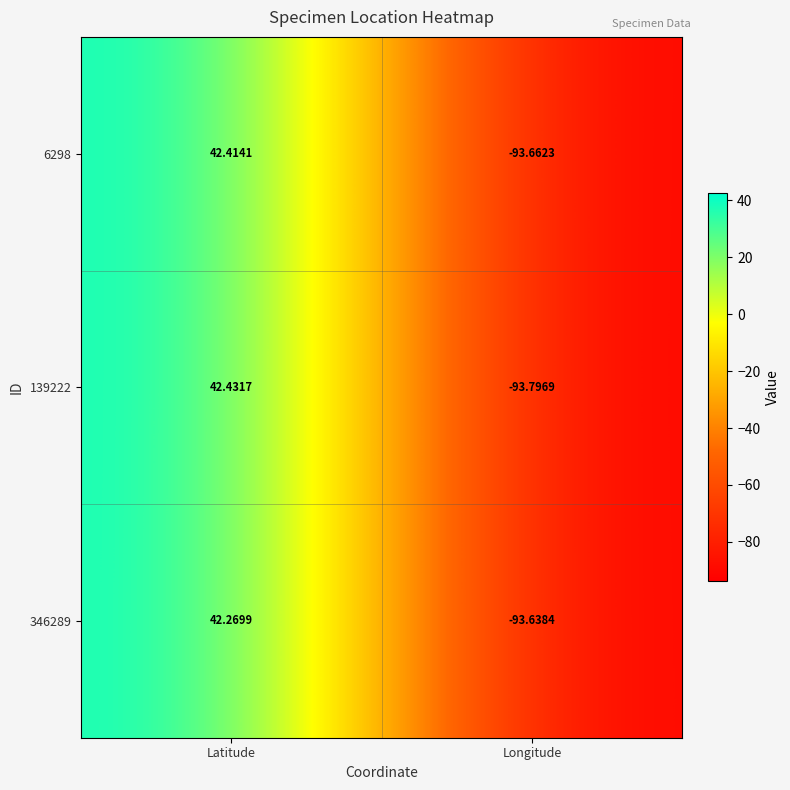

At which category does the chart reach its peak across all series?

Latitude